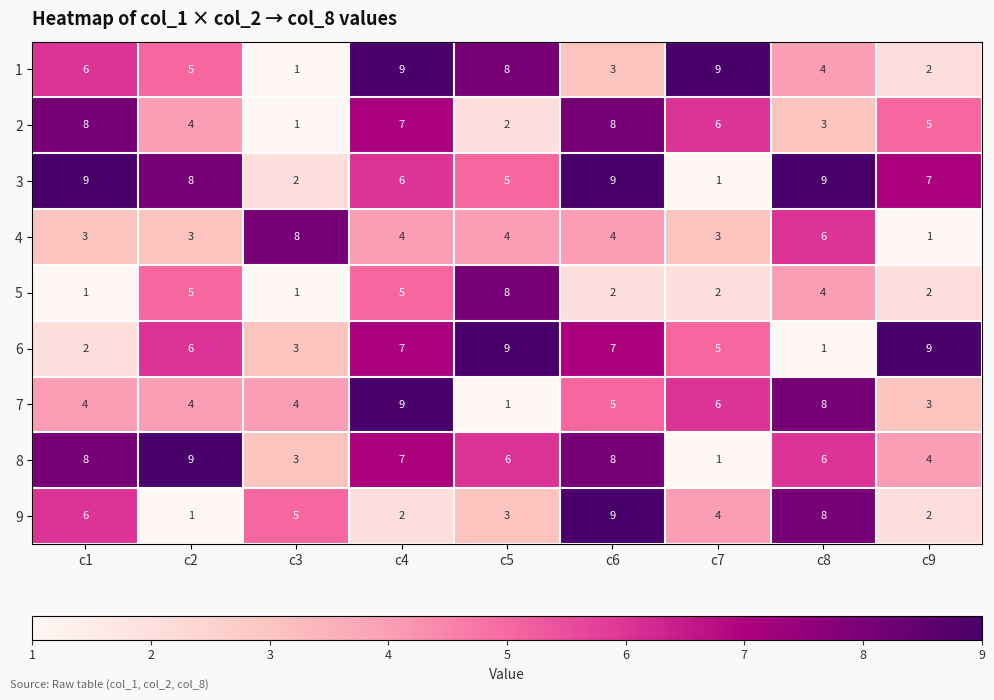

What is the approximate value of 2 at c7?

6